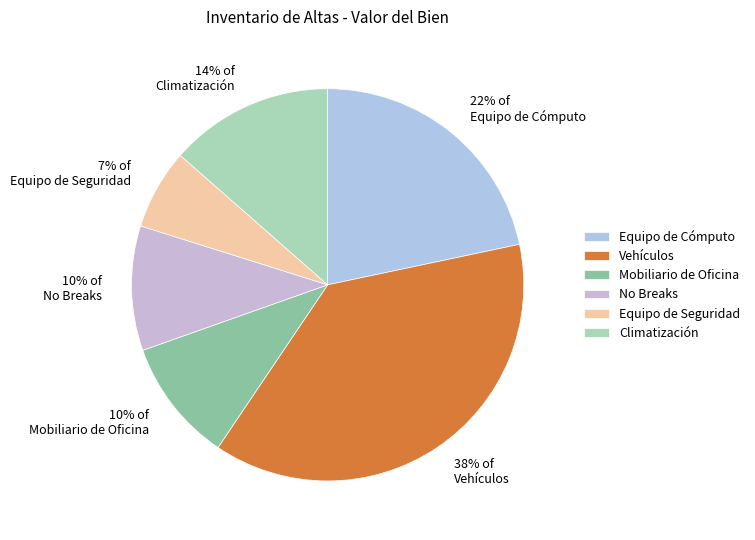

How many segments does this pie chart have?

6